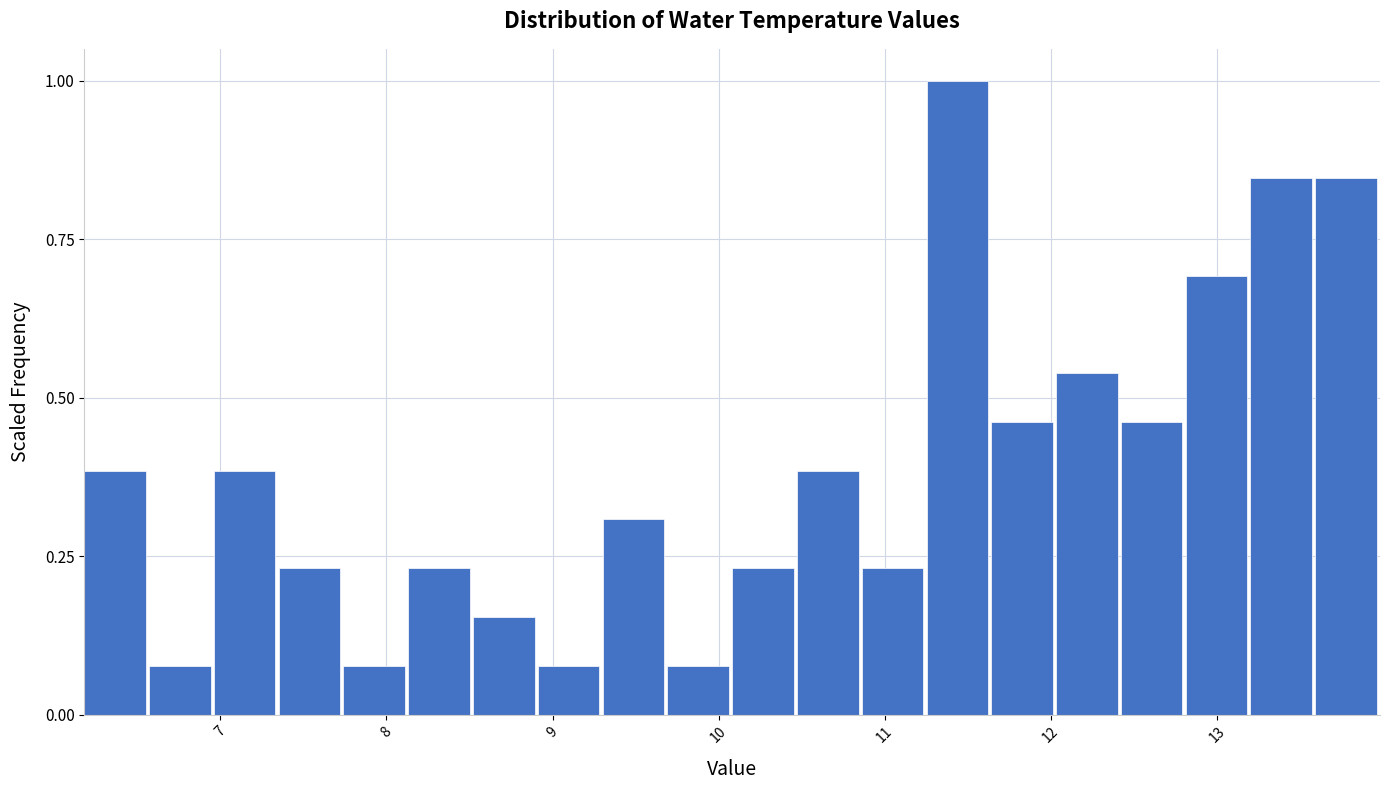

Read against the x-axis, roughly where is the centre of the tallest bar?

11.4